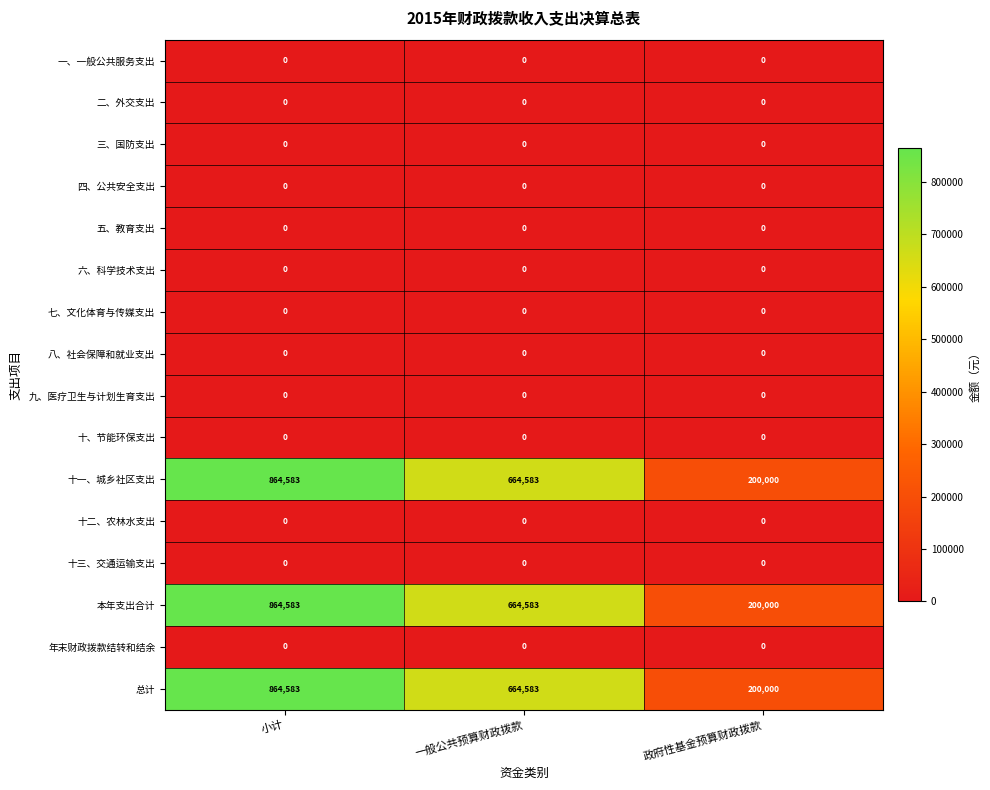

How many categories are shown in the chart?

3